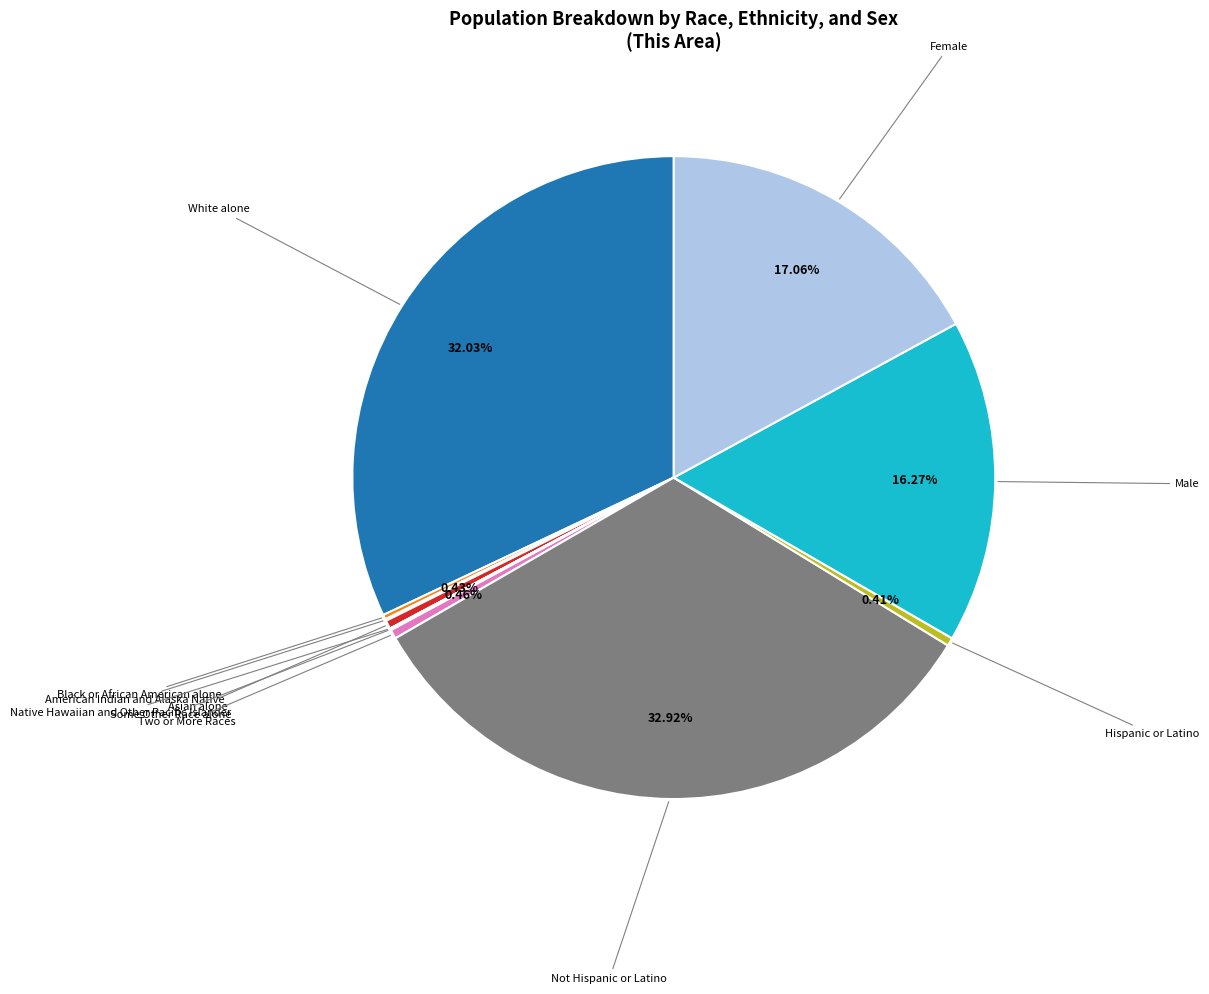

Is there any slice that represents more than half of the pie?

No